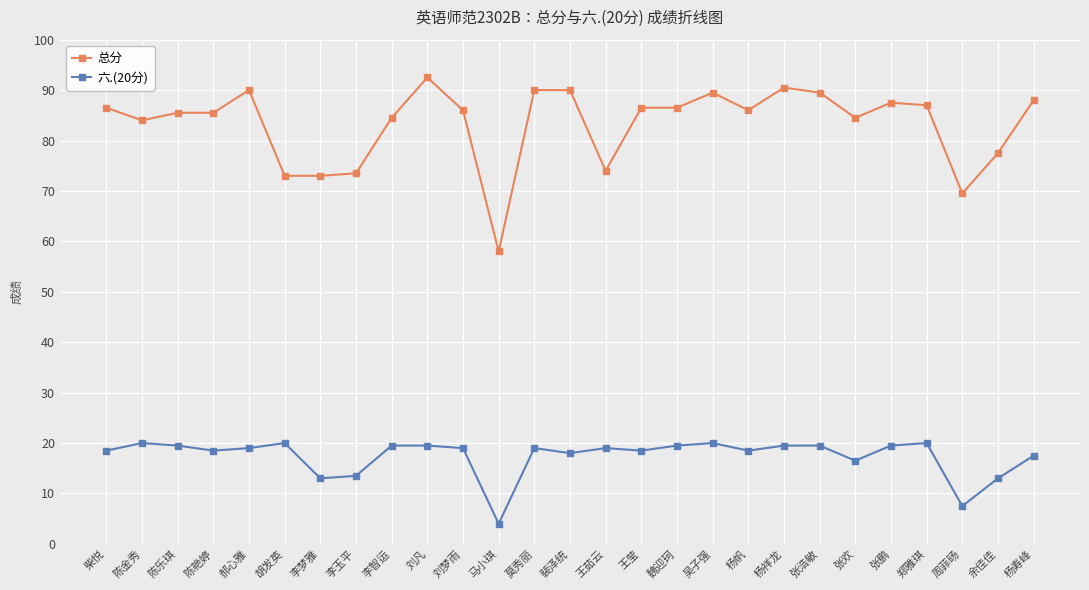

True or false: 总分 has more than 0 interior local peaks.

True